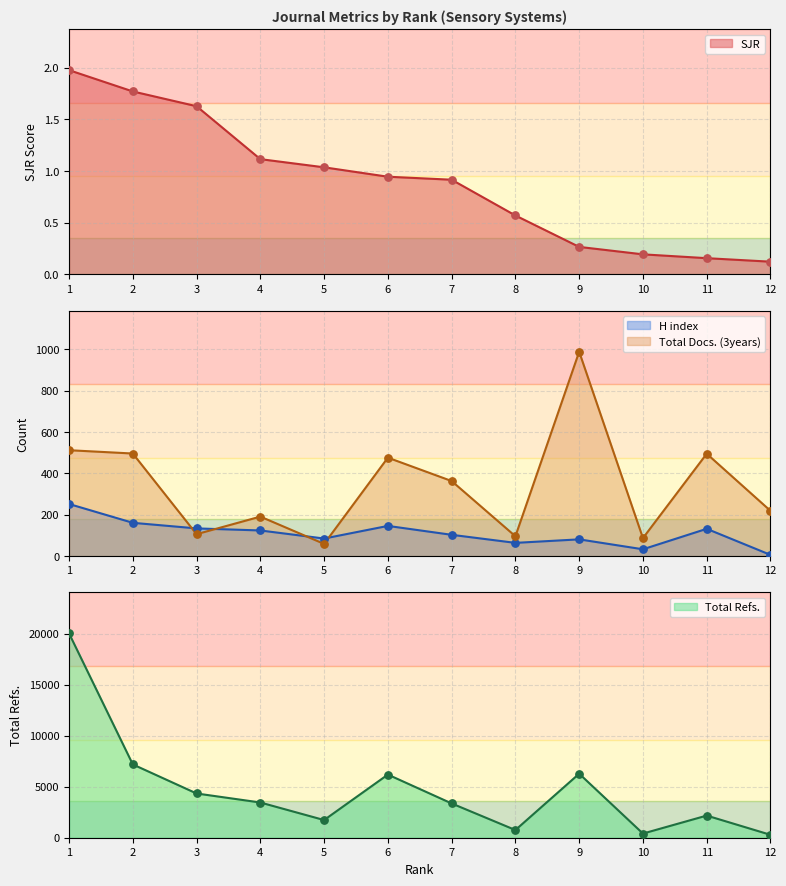

What is the total value across all series at 4?

3770.1